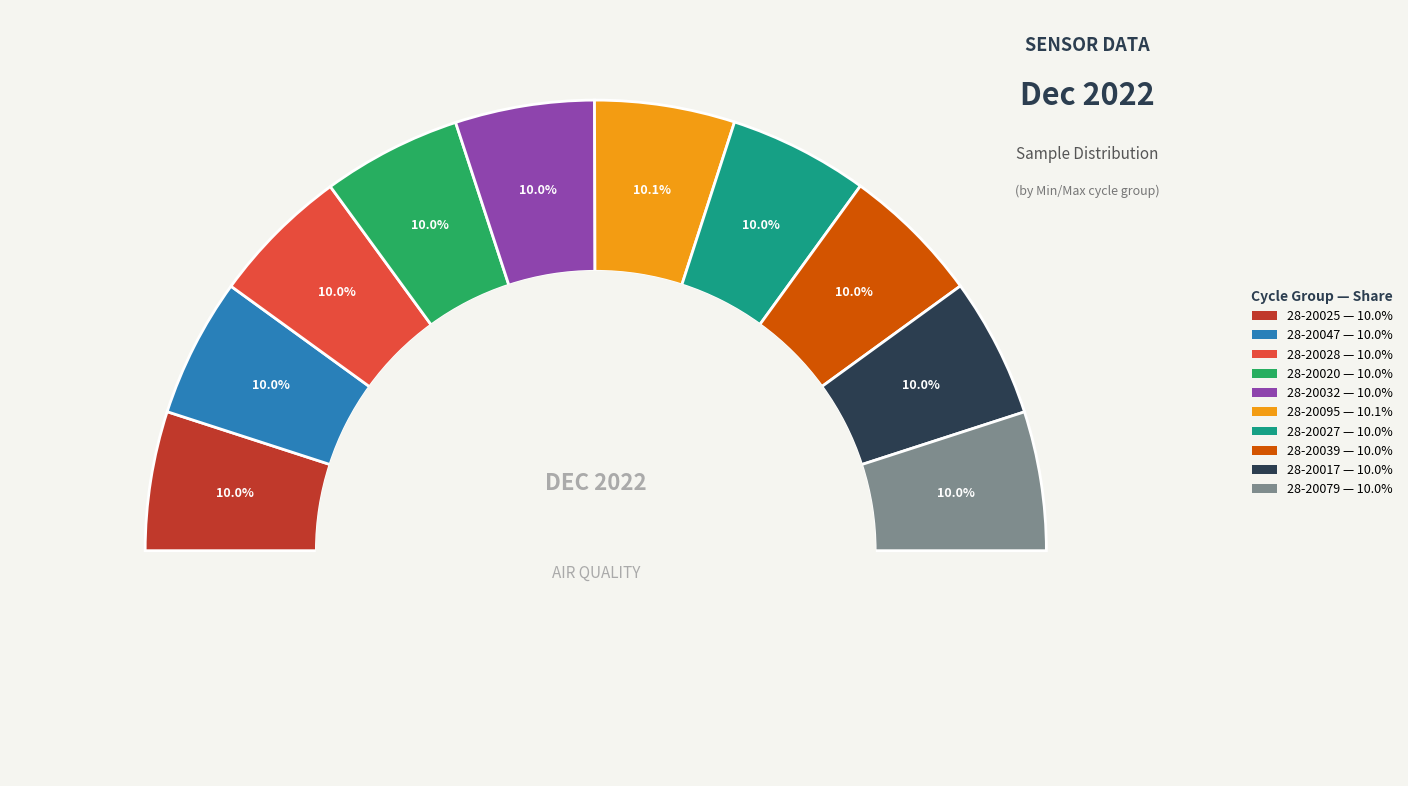

Rank the categories by value from highest to lowest.

28-20095, 28-20039, 28-20017, 28-20027, 28-20047, 28-20025, 28-20028, 28-20020, 28-20032, 28-20079